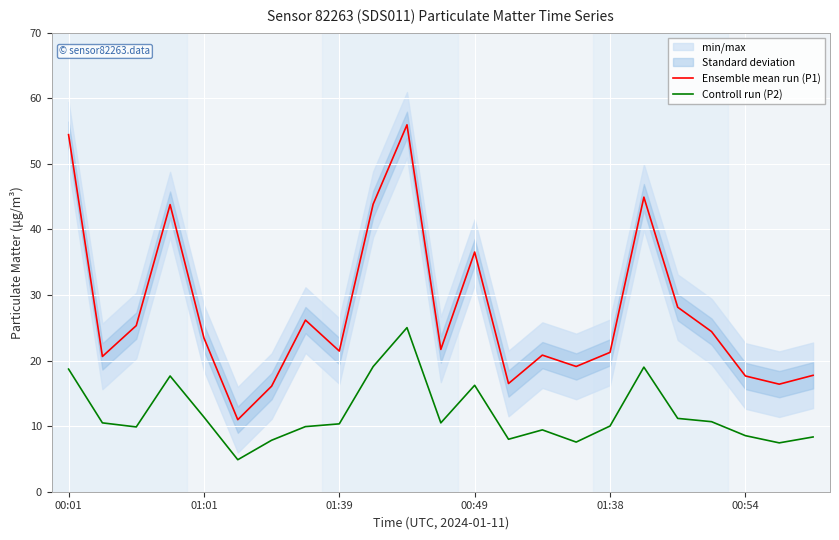

Reading left to right, extract all data points from this chart.

Ensemble mean run (P1): 54.5	20.6	25.3	43.8	23.4	11.0	16.1	26.2	21.4	43.9	56.0	21.7	36.5	16.5	20.8	19.1	21.2	44.9	28.1	24.4	17.6	16.4	17.8
Controll run (P2): 18.7	10.5	9.9	17.6	11.4	4.9	7.8	9.9	10.3	19.1	25.0	10.5	16.2	8.0	9.4	7.6	10.0	19.0	11.2	10.7	8.6	7.5	8.3